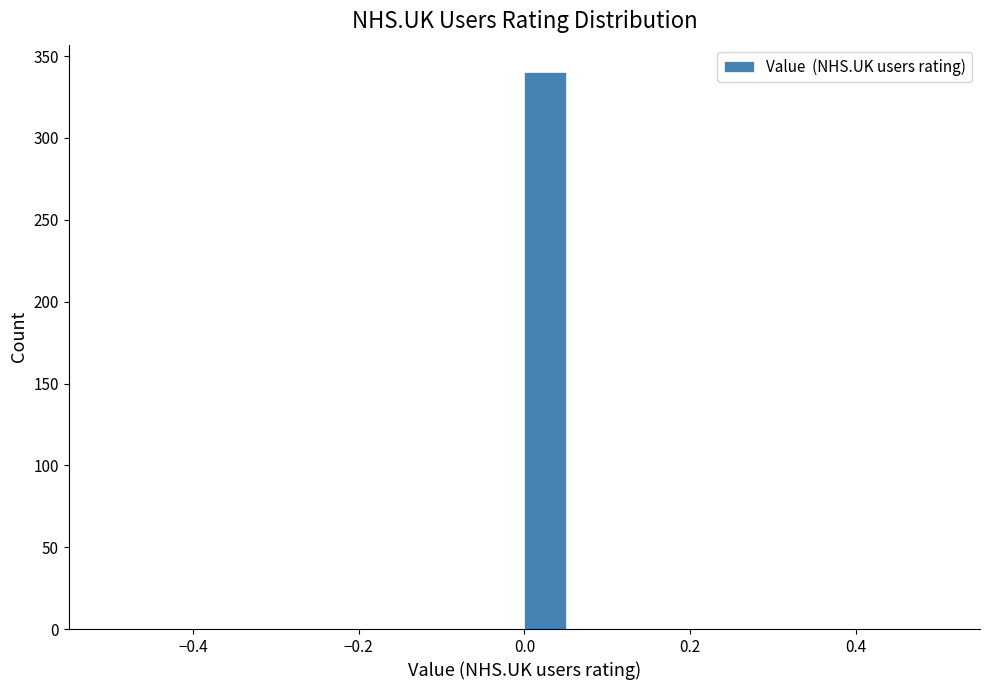

Read against the x-axis, roughly where is the centre of the tallest bar?

0.02